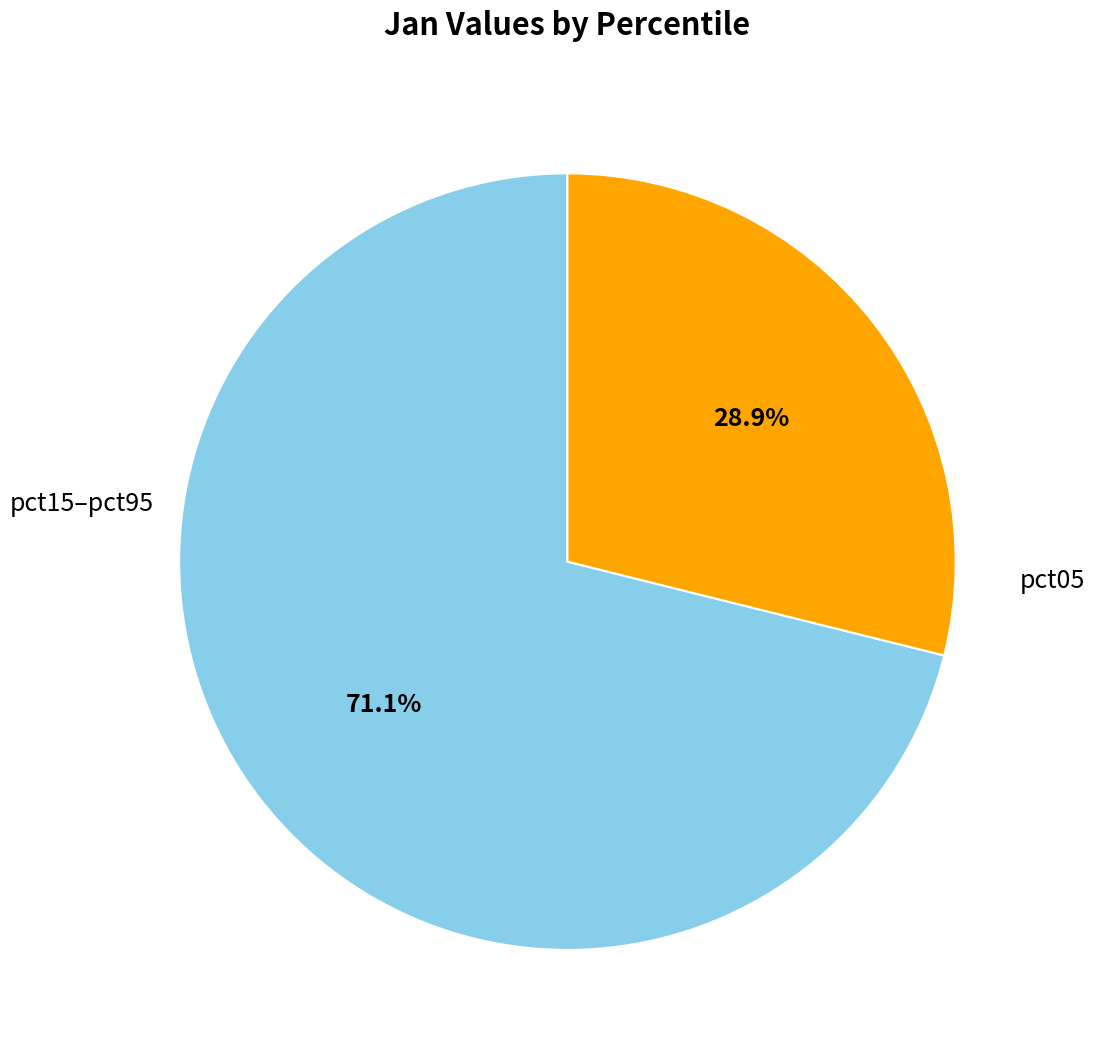

How much of the chart is everything except pct15–pct95?

28.9%